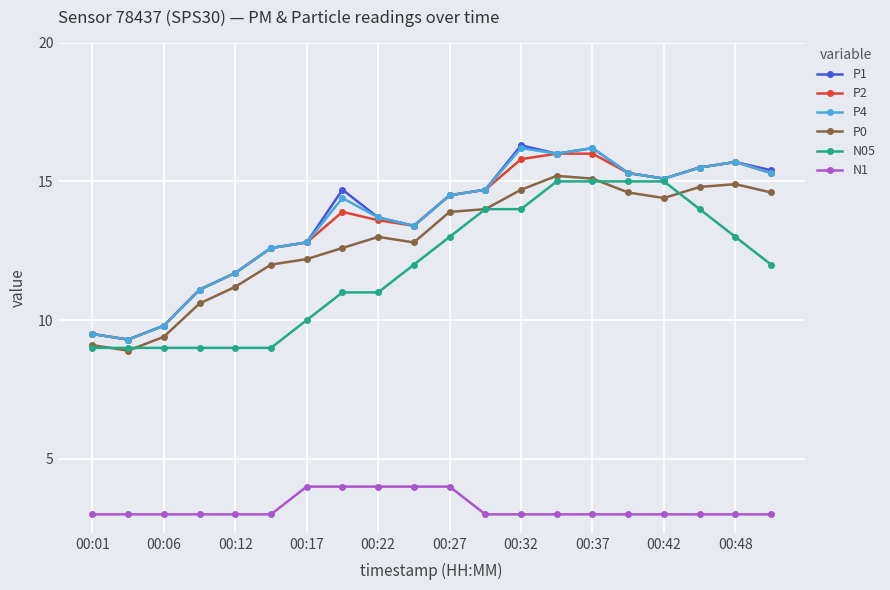

Reading left to right, extract all data points from this chart.

P1: 9.5	9.3	9.8	11.1	11.7	12.6	12.8	14.7	13.7	13.4	14.5	14.7	16.3	16.0	16.2	15.3	15.1	15.5	15.7	15.4
P2: 9.5	9.3	9.8	11.1	11.7	12.6	12.8	13.9	13.6	13.4	14.5	14.7	15.8	16.0	16.0	15.3	15.1	15.5	15.7	15.3
P4: 9.5	9.3	9.8	11.1	11.7	12.6	12.8	14.4	13.7	13.4	14.5	14.7	16.2	16.0	16.2	15.3	15.1	15.5	15.7	15.3
P0: 9.1	8.9	9.4	10.6	11.2	12.0	12.2	12.6	13.0	12.8	13.9	14.0	14.7	15.2	15.1	14.6	14.4	14.8	14.9	14.6
N05: 9.0	9.0	9.0	9.0	9.0	9.0	10.0	11.0	11.0	12.0	13.0	14.0	14.0	15.0	15.0	15.0	15.0	14.0	13.0	12.0
N1: 3.0	3.0	3.0	3.0	3.0	3.0	4.0	4.0	4.0	4.0	4.0	3.0	3.0	3.0	3.0	3.0	3.0	3.0	3.0	3.0